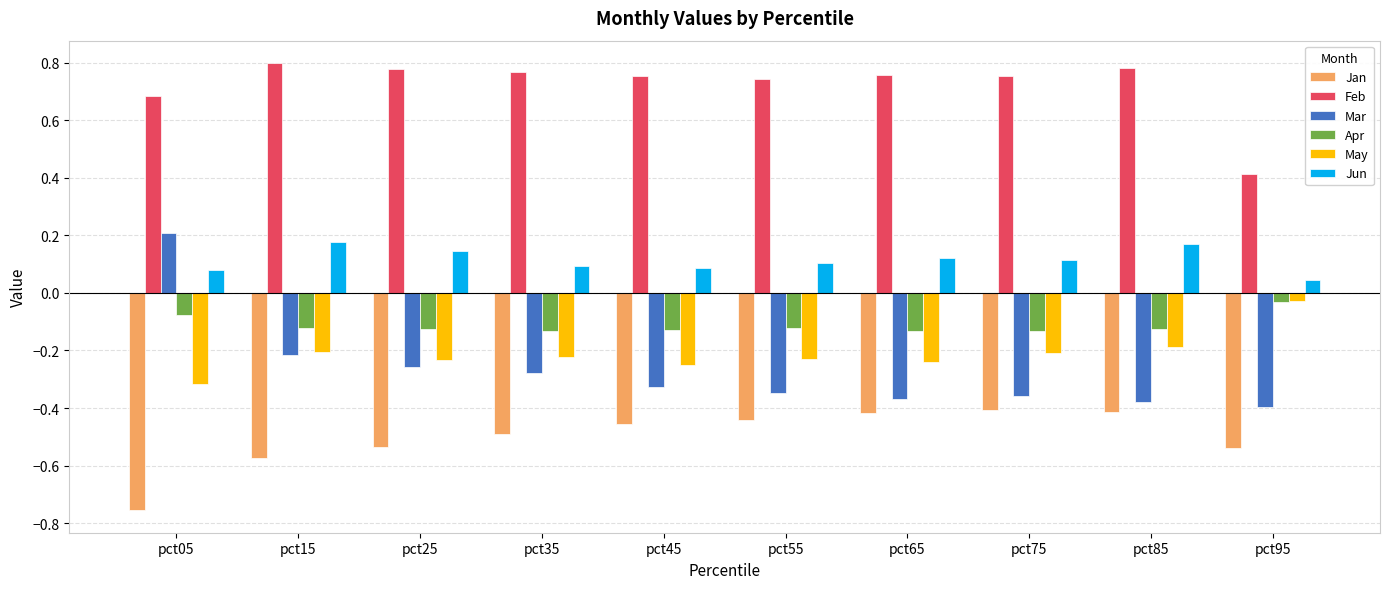

Which series changed the most between pct05 and pct15?

Mar